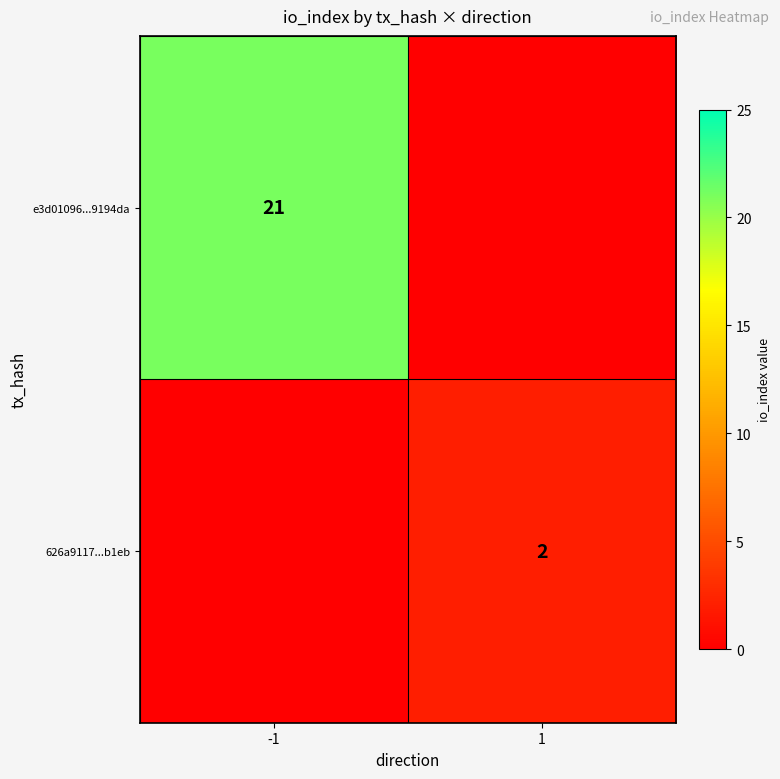

True or false: 626a9117...b1eb has a value of 1 at 1.

False